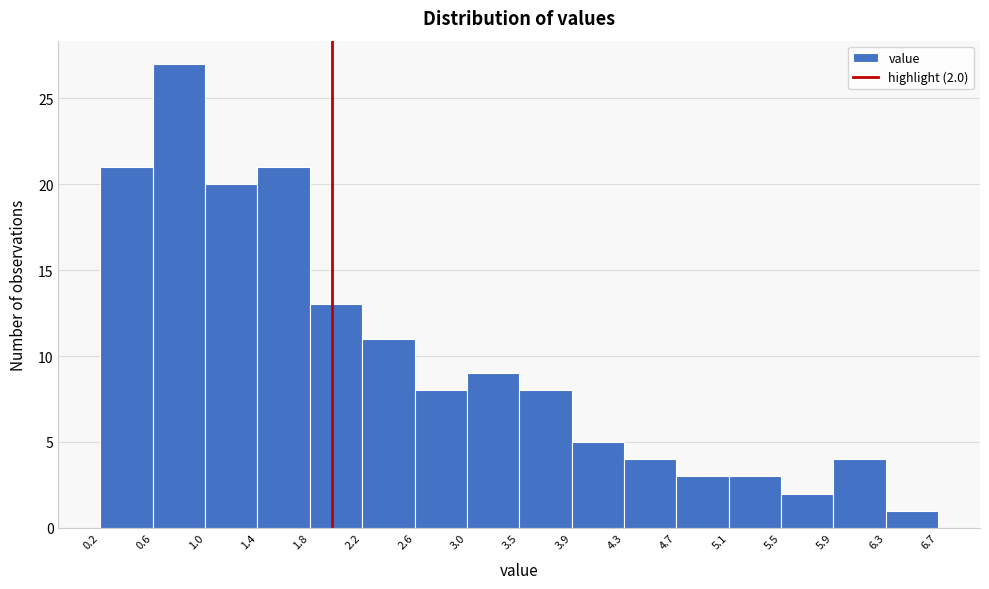

Which range on the x-axis has the tallest bar?

0.6 to 1.0